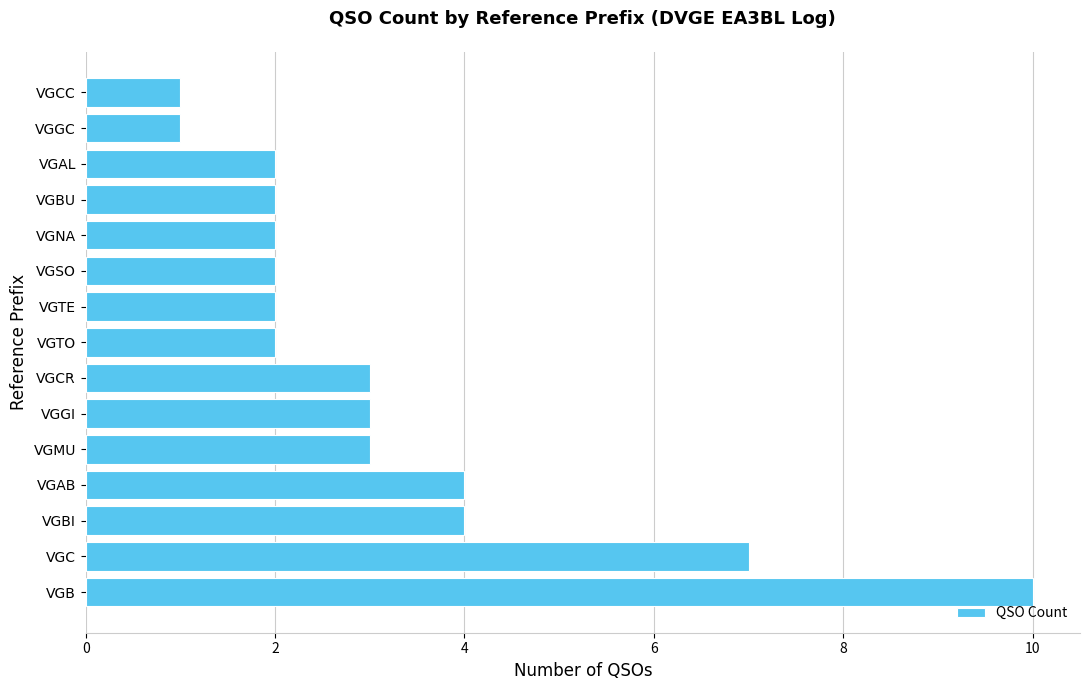

What is the greatest value displayed?

10